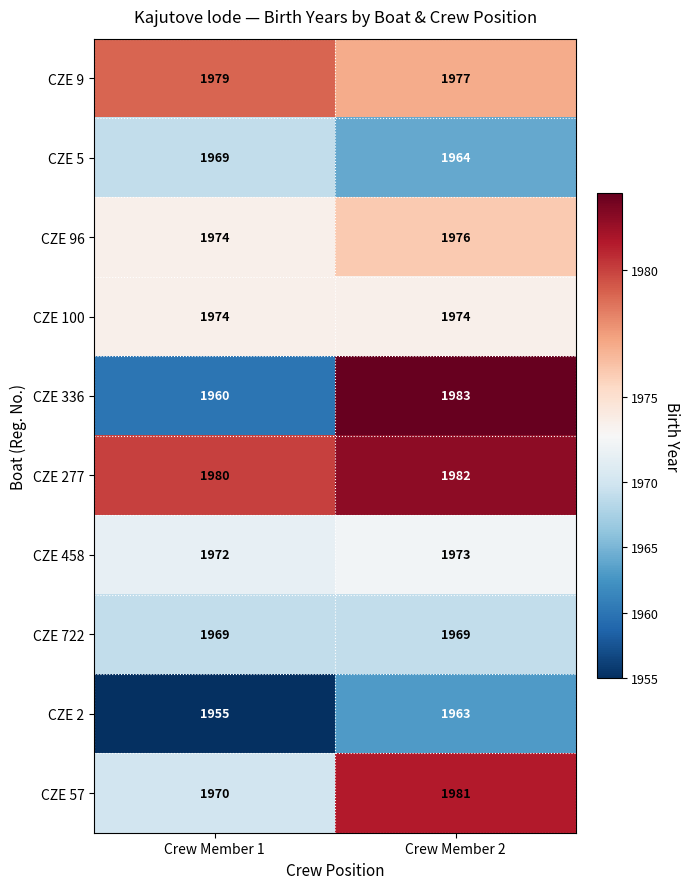

Where is CZE 336 nearest to the value 1971?

Crew Member 1